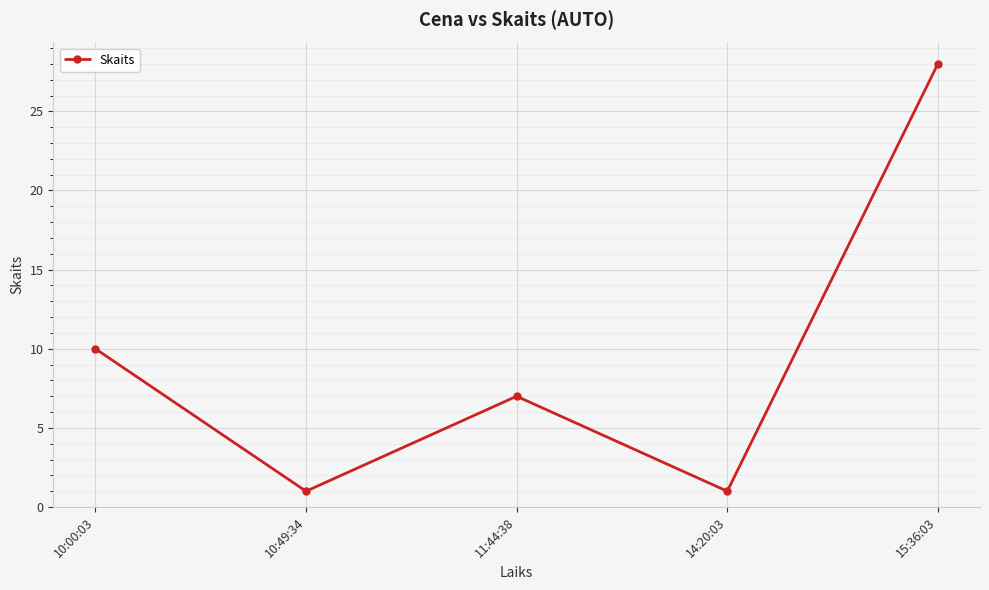

What is the change in value from 10:00:03 to 15:36:03?

+18